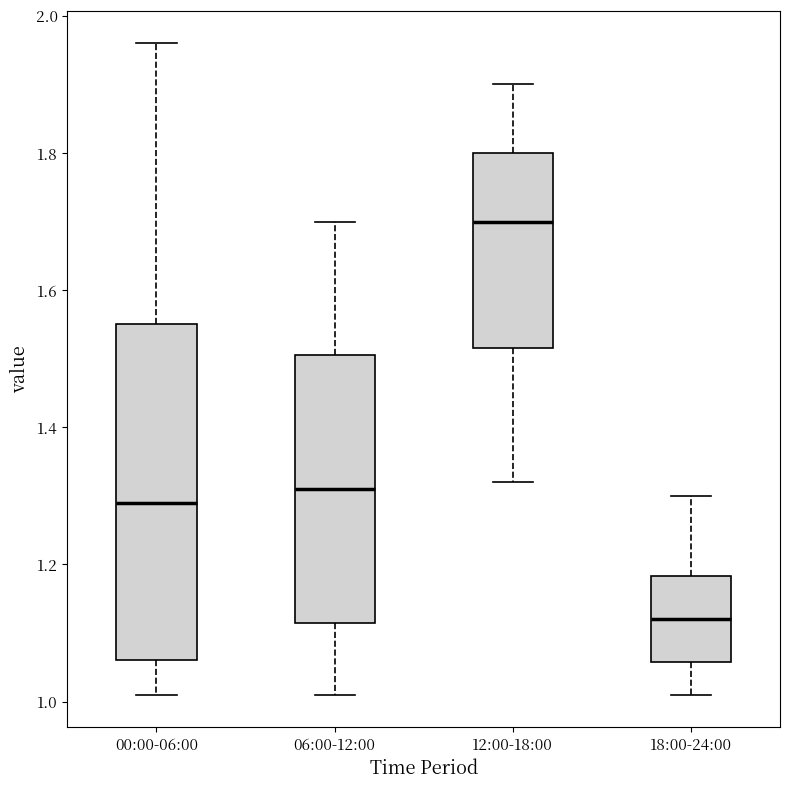

Which box is the tallest, from its lower edge to its upper edge?

00:00-06:00